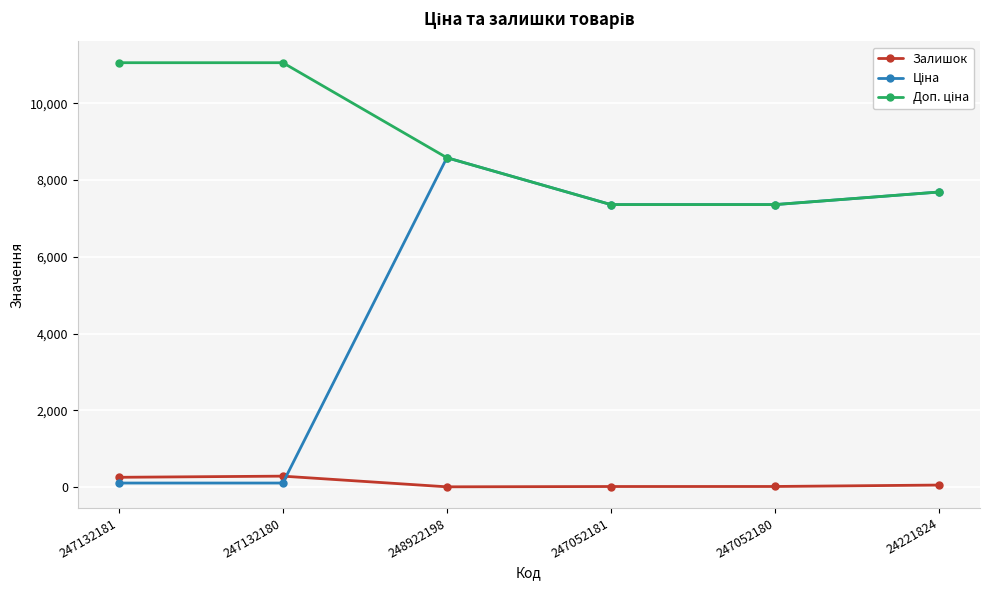

What is the difference between the second highest and minimum values in the Залишок series?

248.0